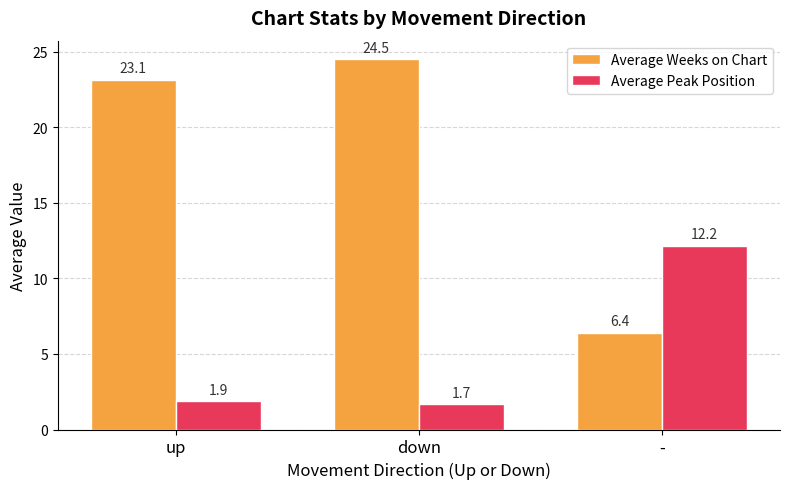

What is the sum of the Average Weeks on Chart values at up and down?

47.6